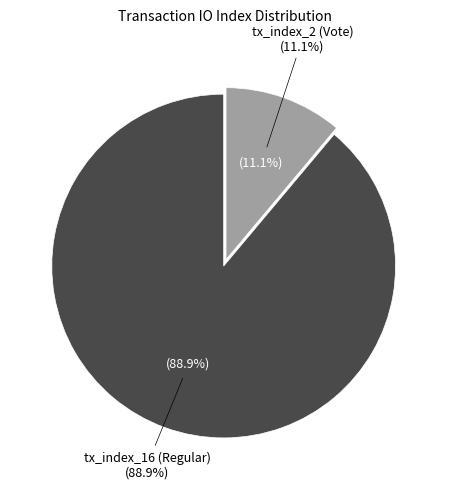

Which category has the smallest portion of the pie?

tx_index_2 (Vote)